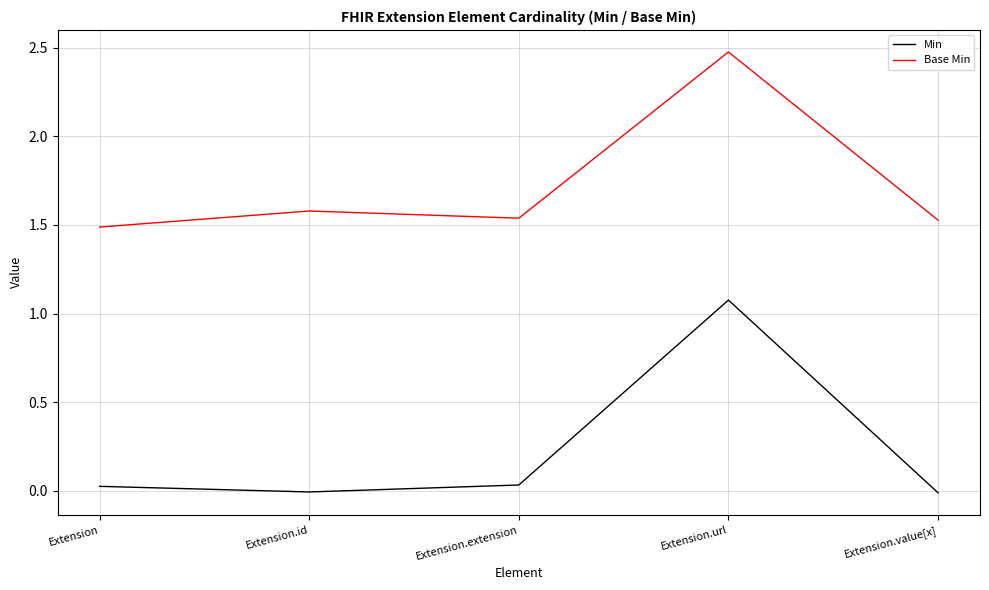

What are all the series names shown in the legend?

Min, Base Min